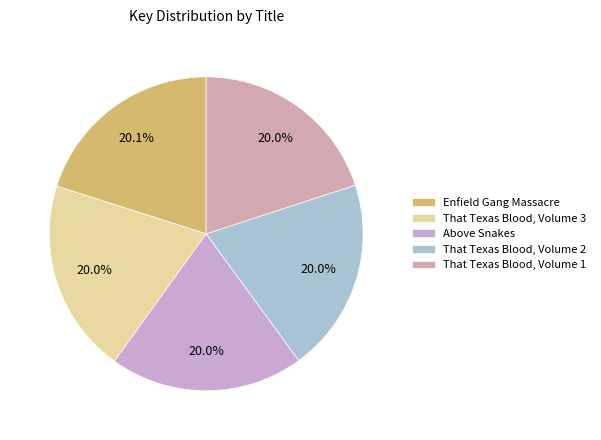

How many slices are in this pie chart?

5